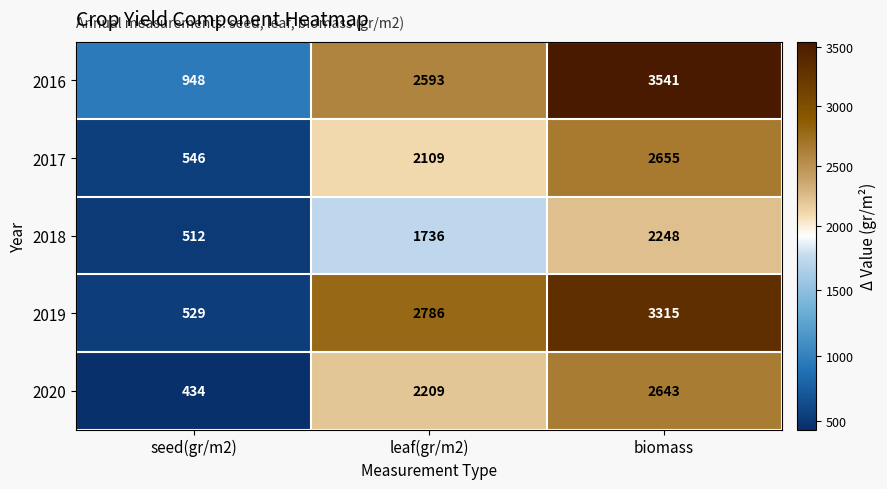

Rank the series at biomass from lowest to highest value.

2018, 2020, 2017, 2019, 2016